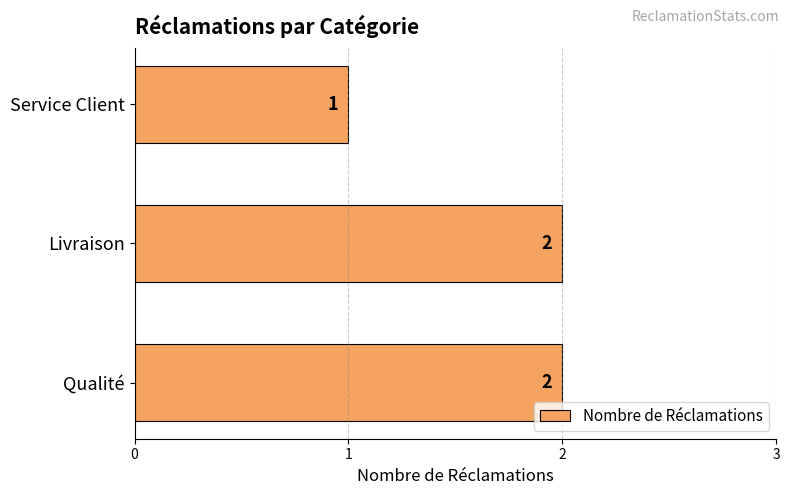

Reading bottom to top, extract all data points from this chart.

Qualité=2	Livraison=2	Service Client=1